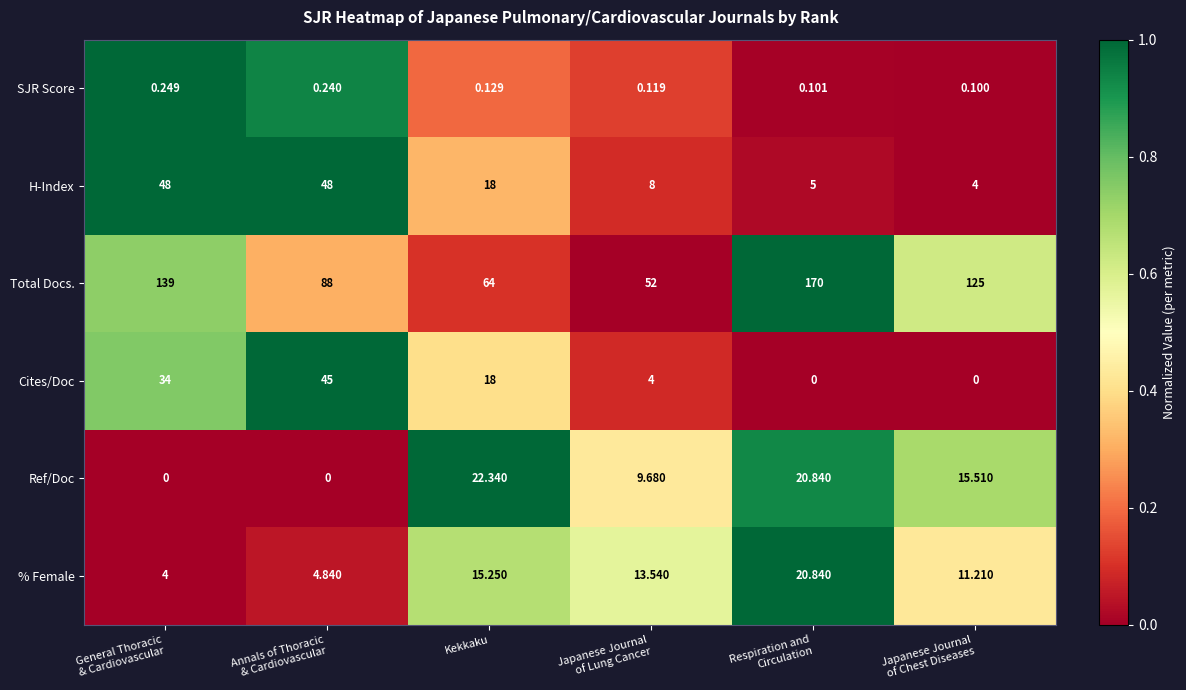

Which series has the widest spread of values?

Total Docs.